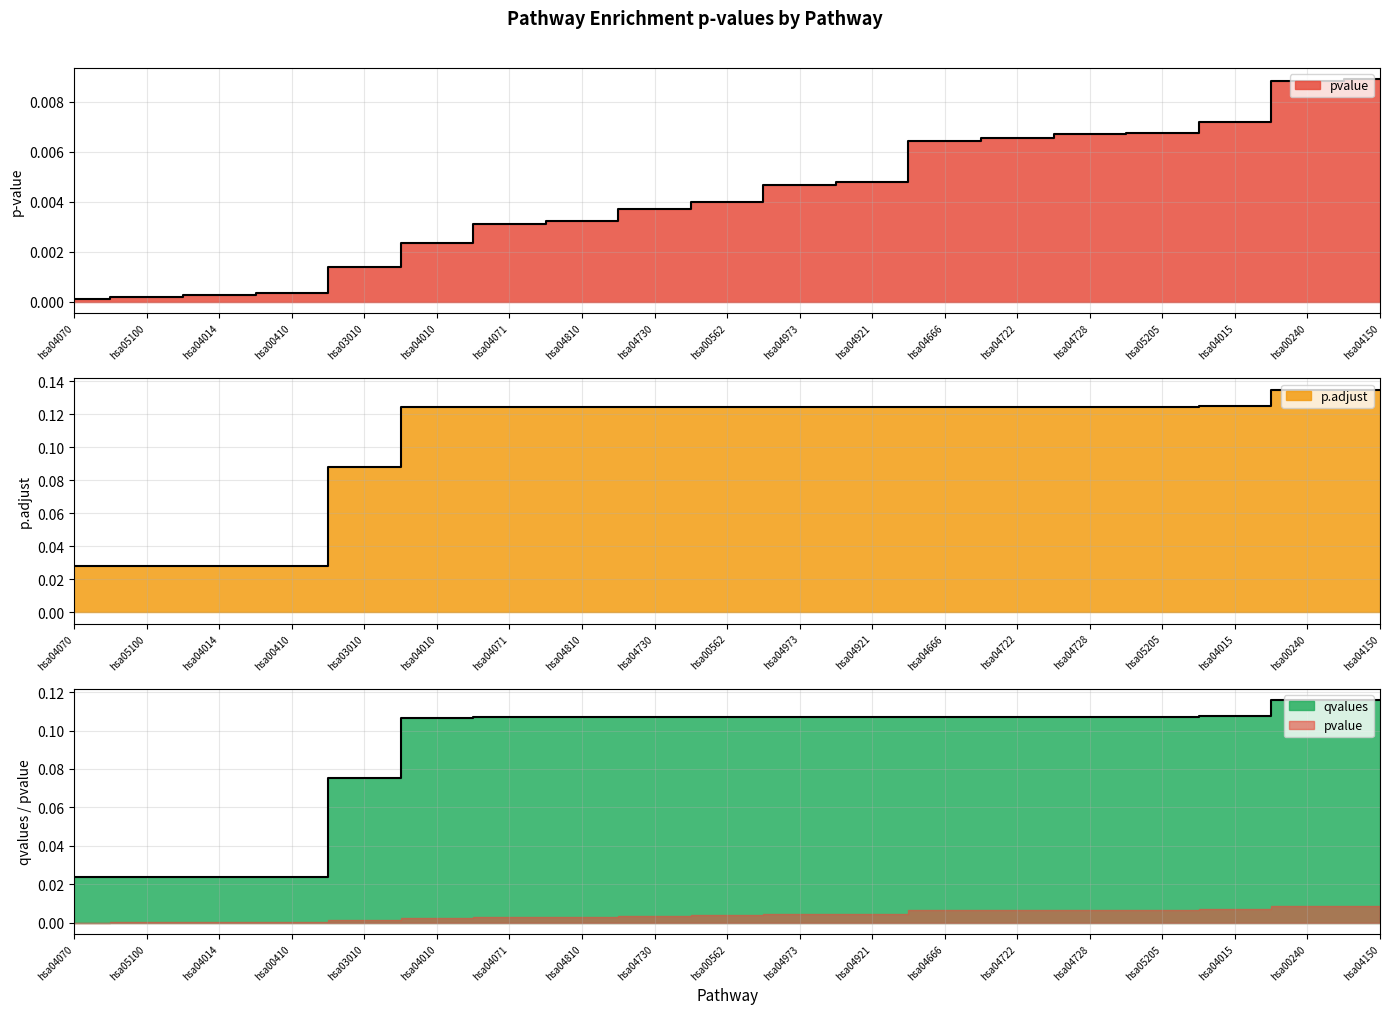

Is the value of qvalues at hsa04015 greater than the value of p.adjust at hsa04730?

No